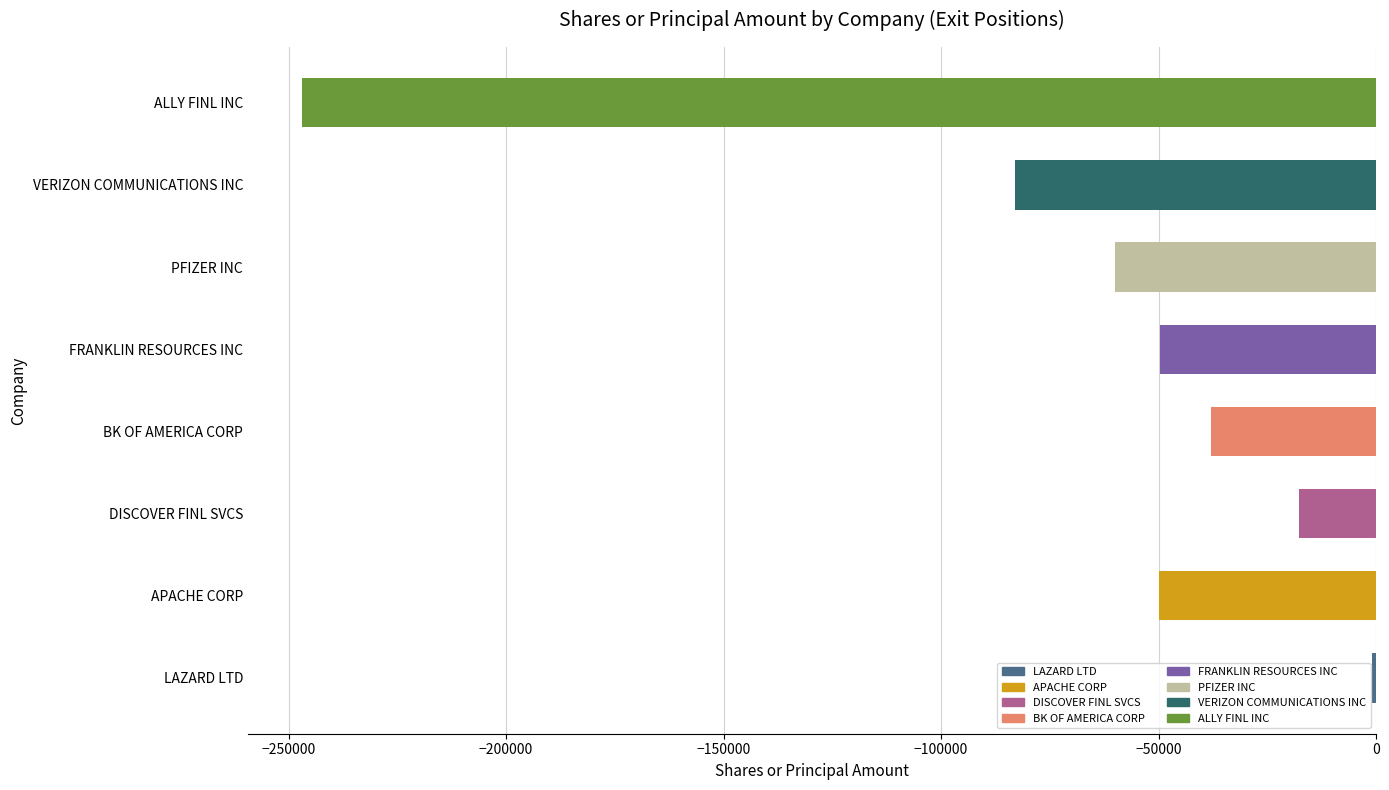

Which category has the lowest value across all series?

ALLY FINL INC